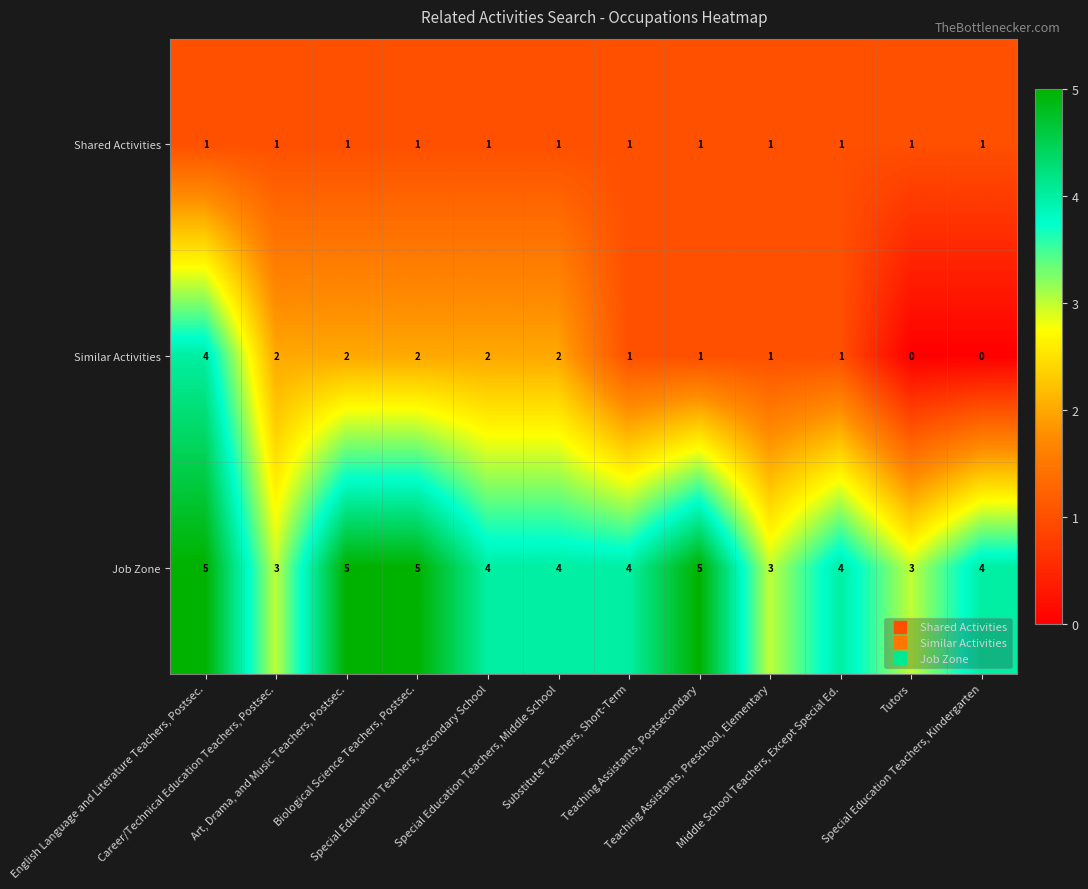

What is the greatest value displayed?

5